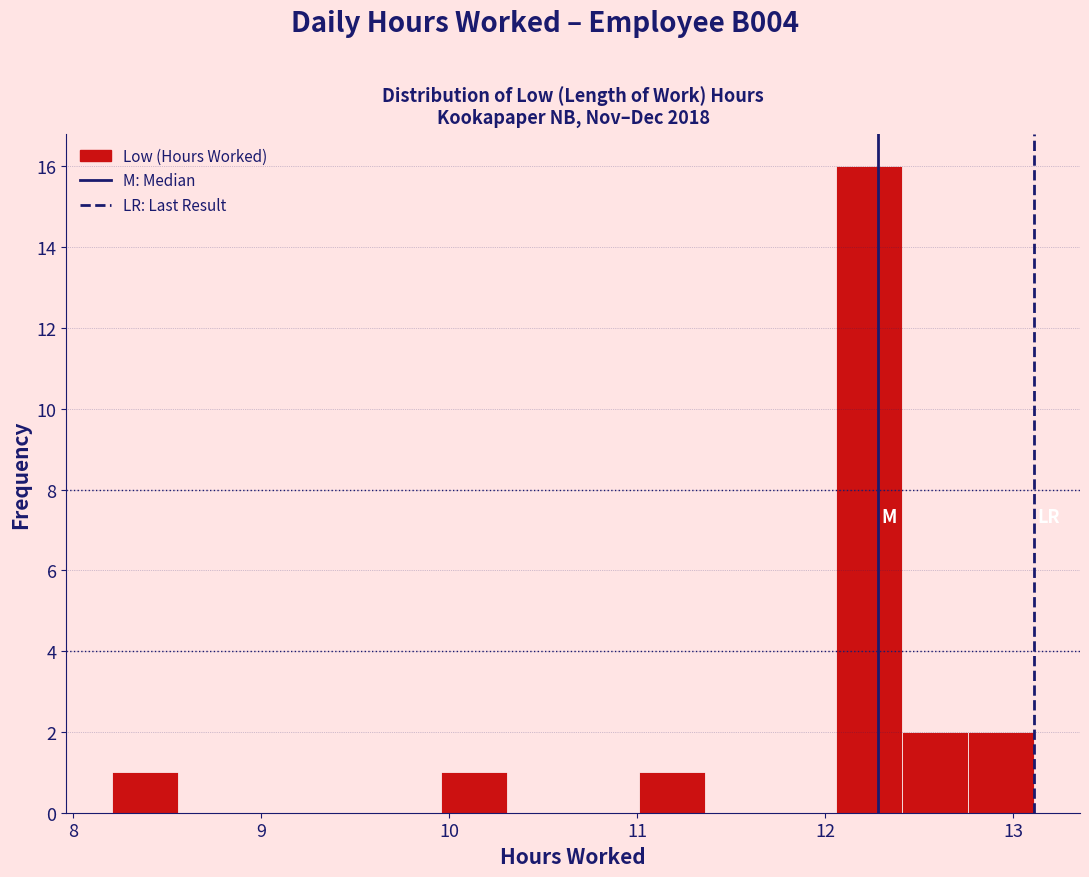

Around what value on the x-axis is the tallest bar? Give the approximate position of its centre, as read against the axis.

12.2